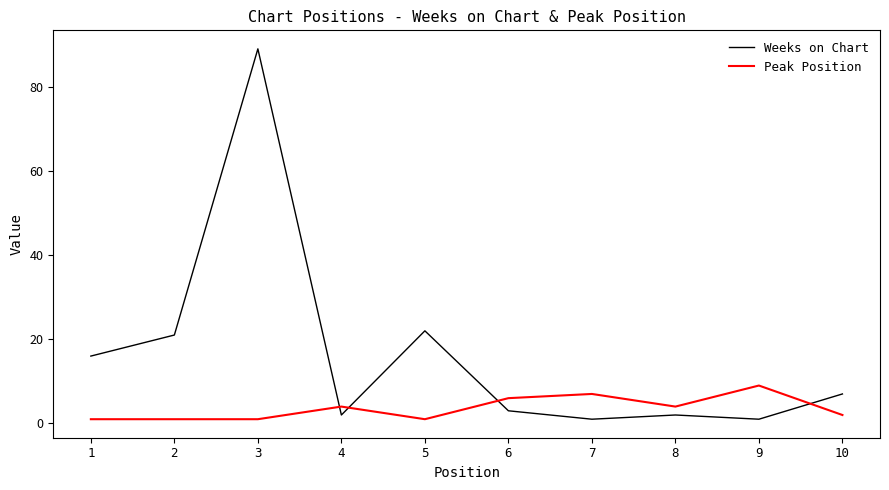

What is the smallest value displayed?

1